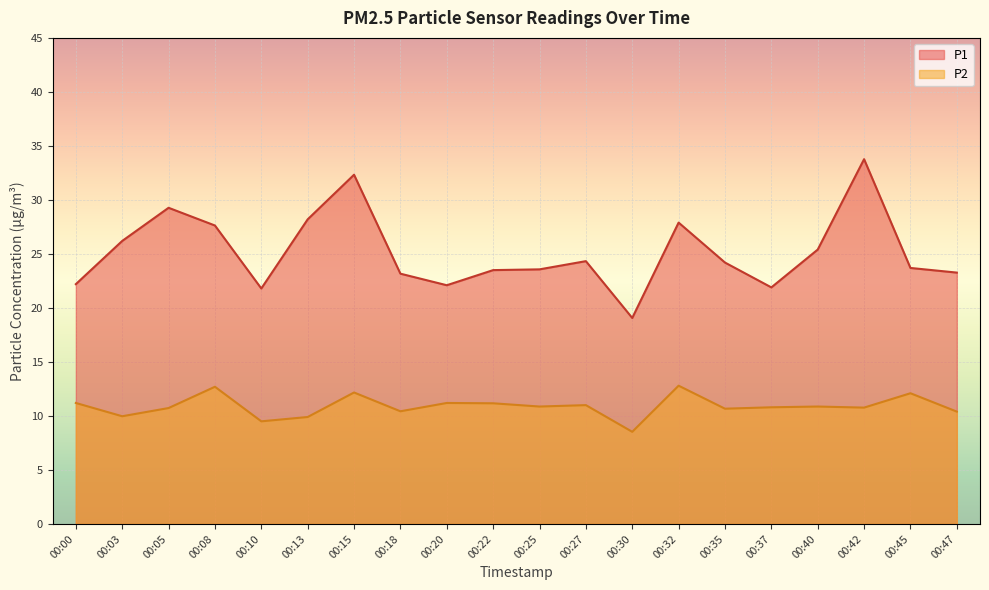

Which series has the largest range (max minus min)?

P1